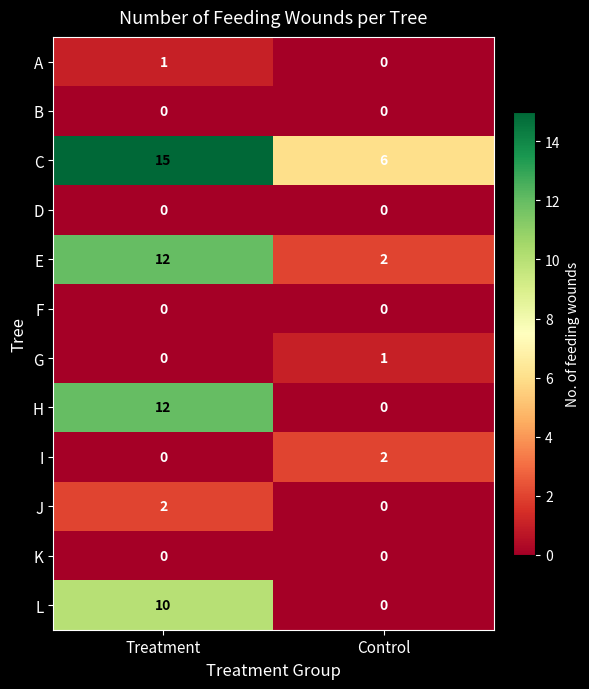

At which label is I closest to 1?

Treatment